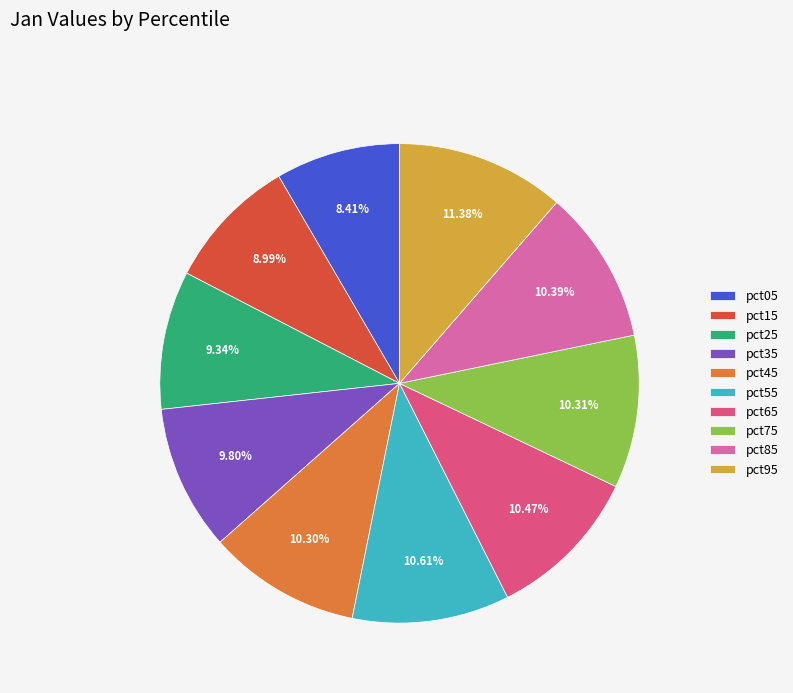

Which has a higher value, pct45 or pct95?

pct95